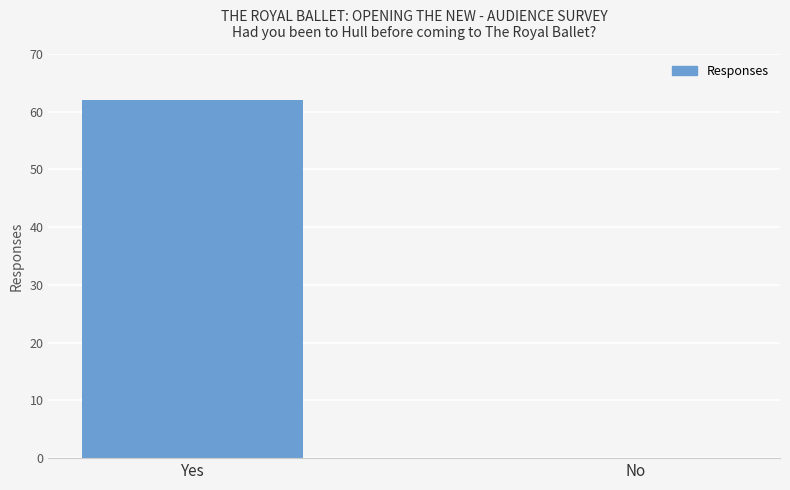

How many values are between 0 and 62?

2